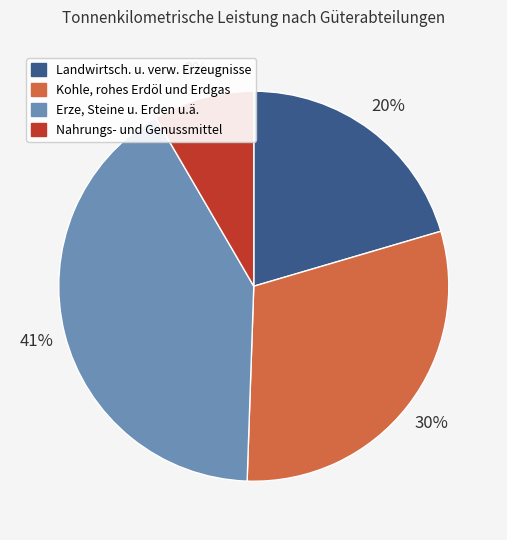

How many segments does this pie chart have?

4